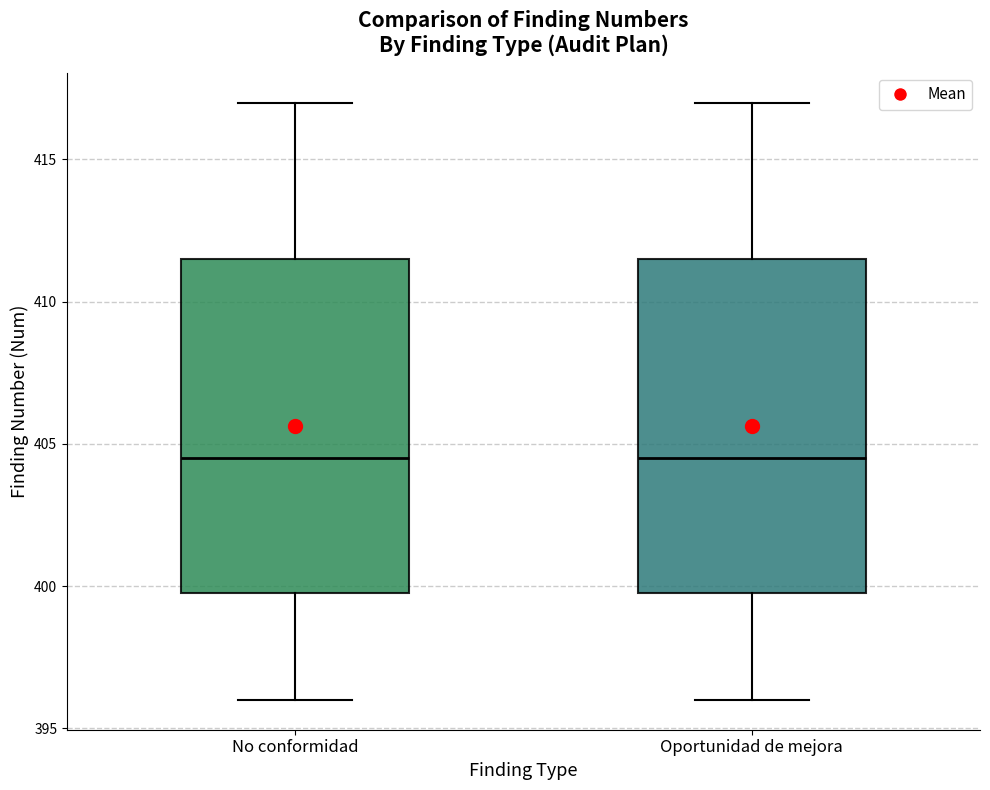

Reading left to right, transcribe this box plot: for each box, give where its median line is, the range the box spans, and where its two whiskers end, as read against the y-axis. The values are not printed on the chart, so give them approximately, as read against the axis.

No conformidad: median 404.5, box 400.0 to 411.5, whiskers 396.0 to 417.0
Oportunidad de mejora: median 404.5, box 400.0 to 411.5, whiskers 396.0 to 417.0